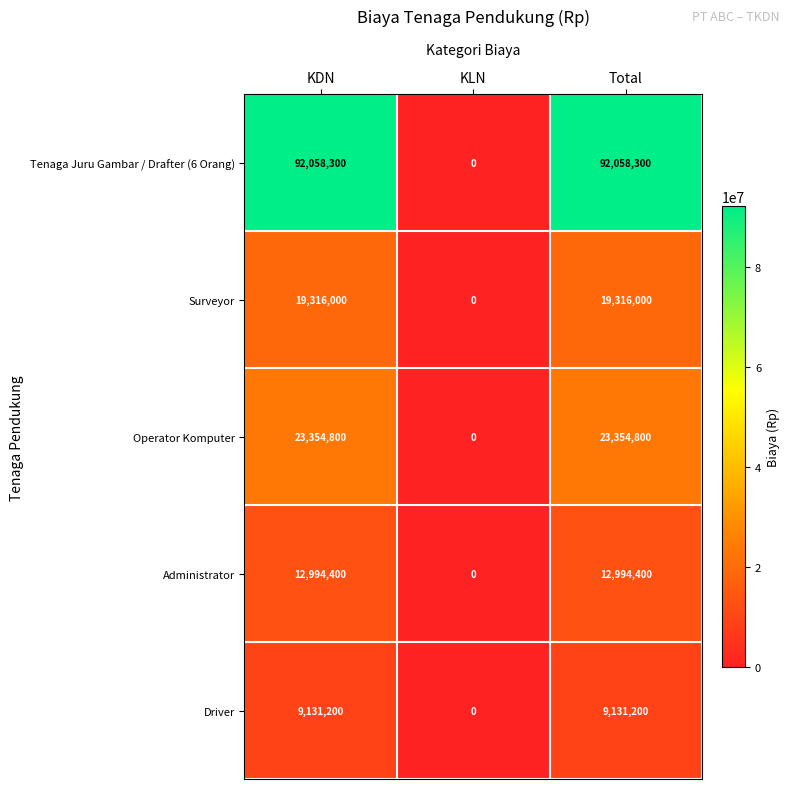

Count the number of data series in this chart.

5